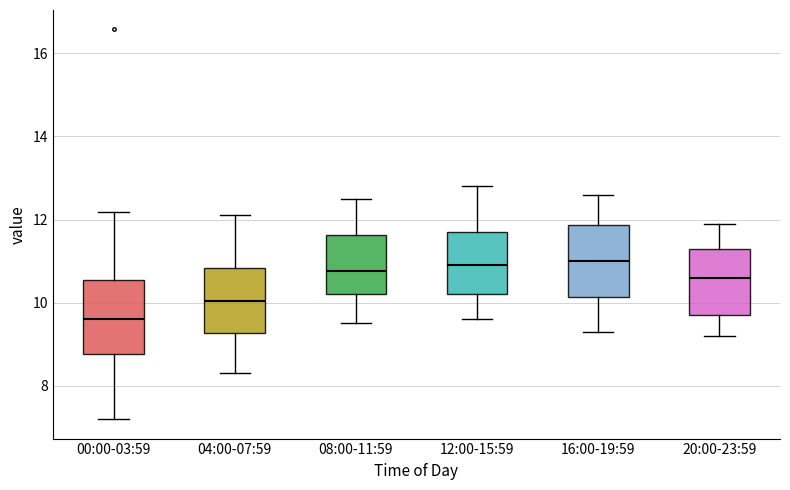

Which box's median line is the lowest?

00:00-03:59